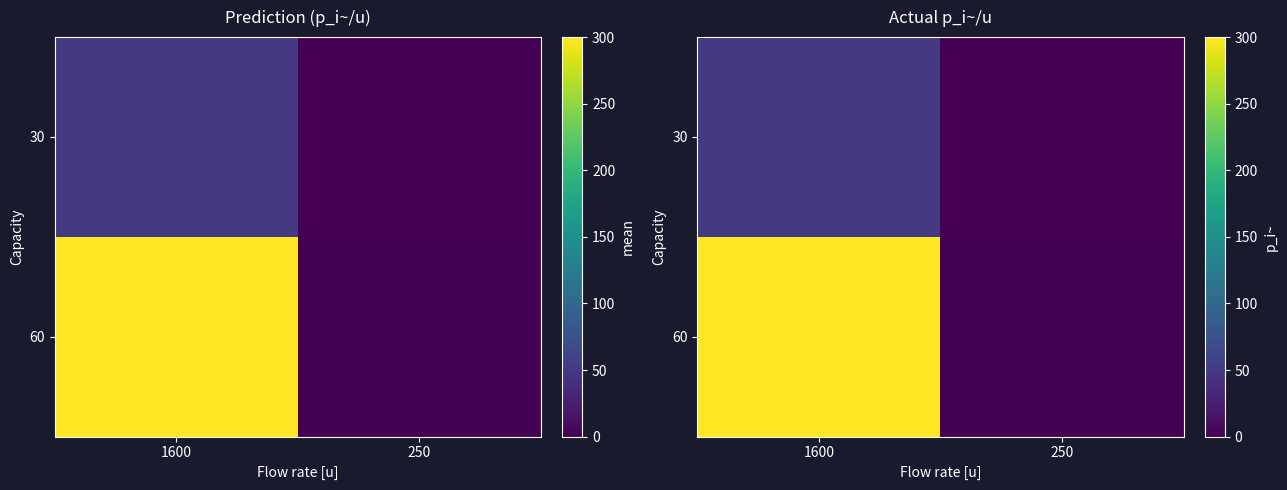

How many values in the 60 series are below 300?

1